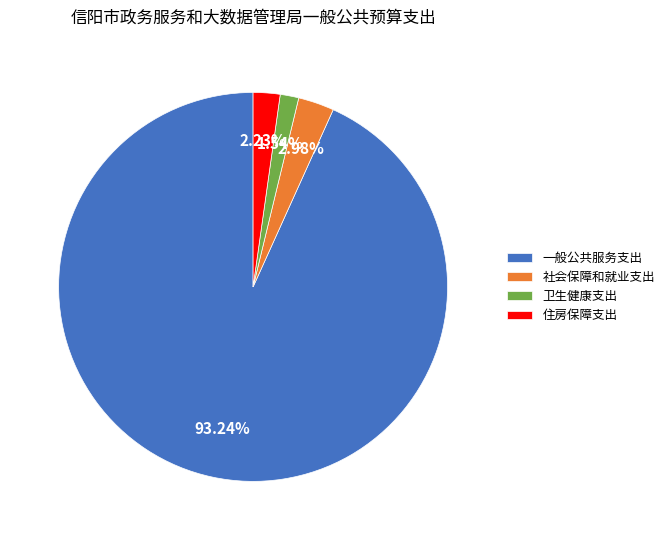

What is the ratio of the value at 卫生健康支出 to the value at 住房保障支出?

0.7